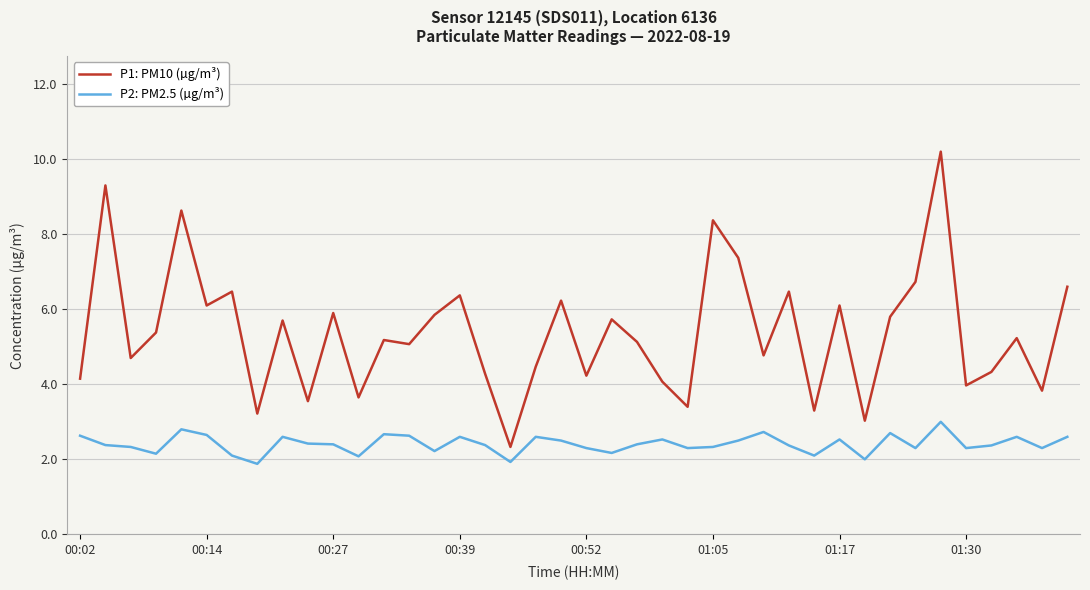

How many values in the P1: PM10 (µg/m³) series exceed 5?

23